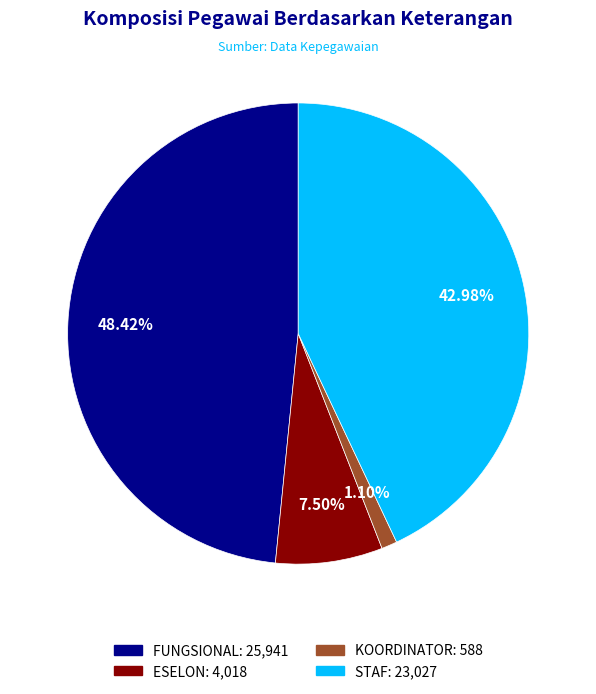

What portion of the pie excludes ESELON?

92.5%